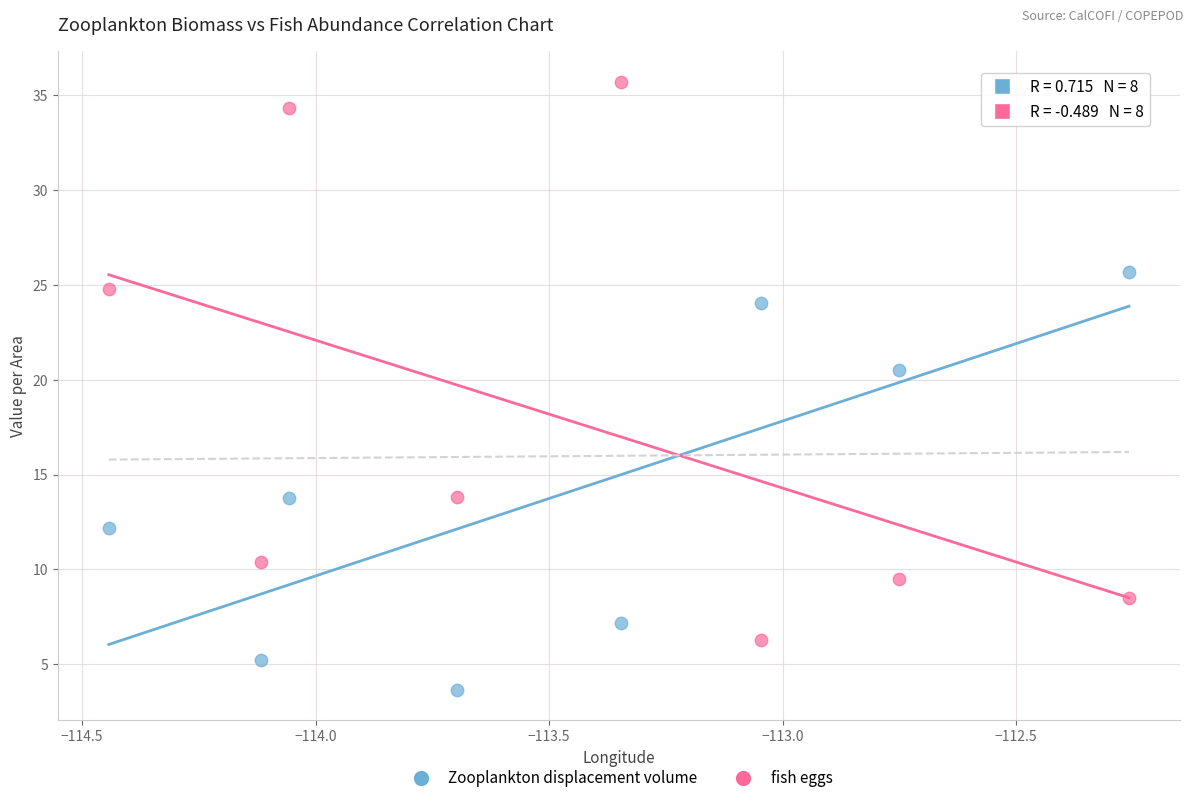

Which series contains the lowest Y value?

Zooplankton displacement volume